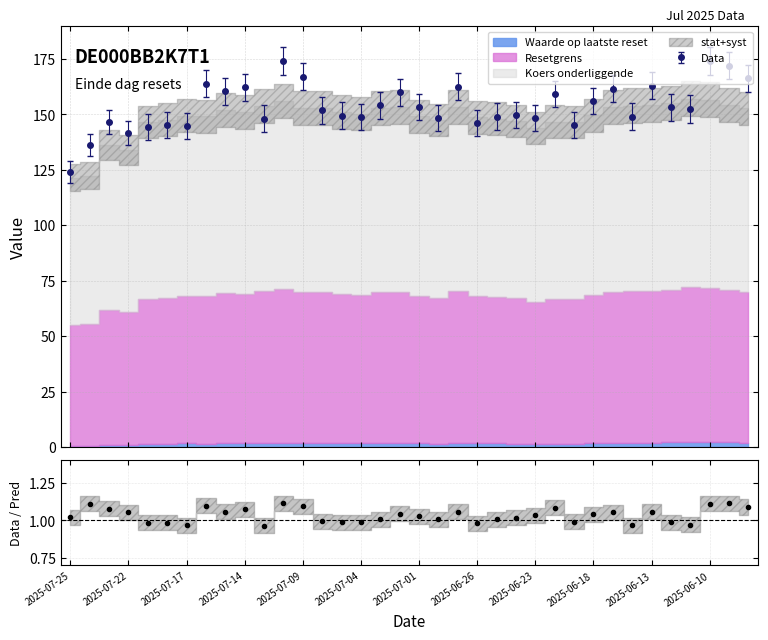

What is the value of the Data point at the 23rd from the left?

149.0